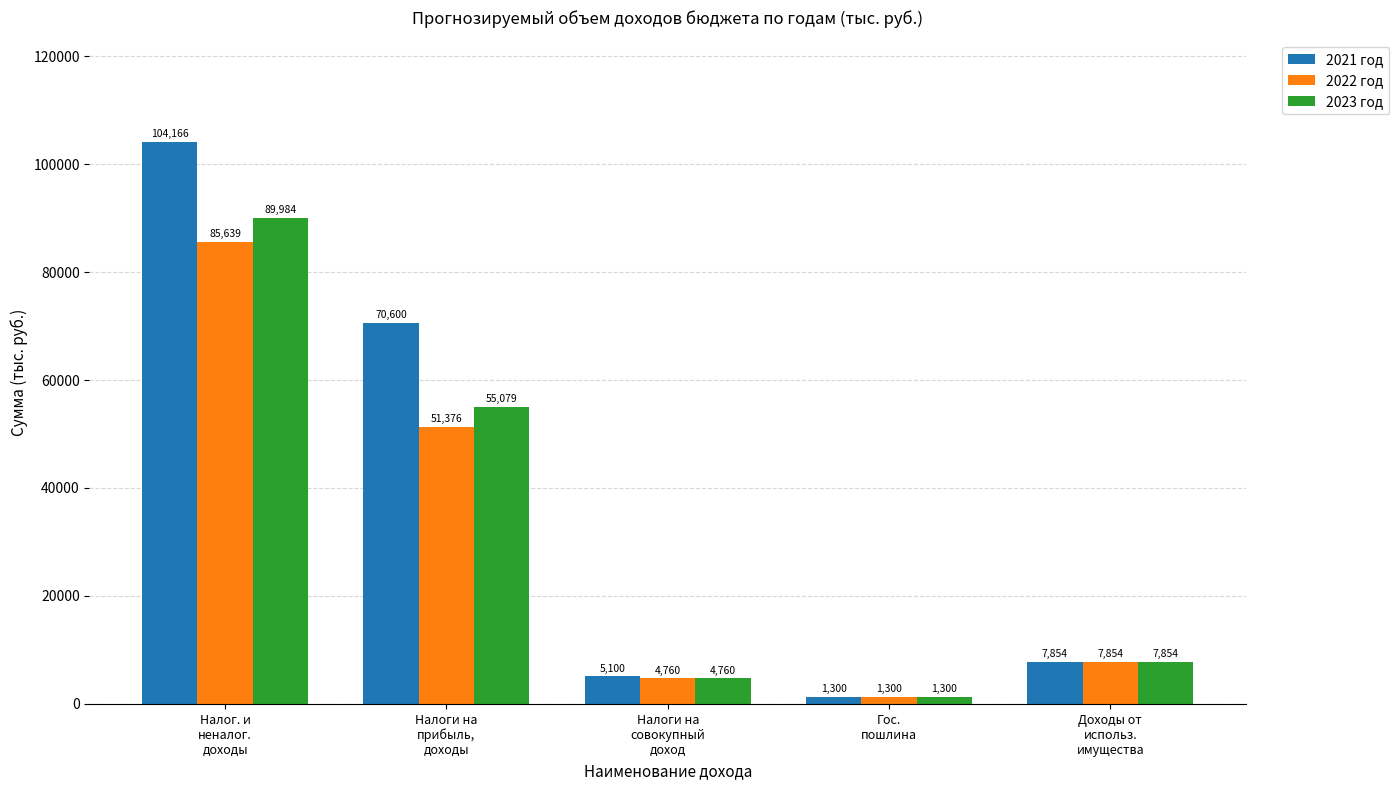

At which label does 2021 год first exceed 7854?

Налог. и
неналог.
доходы